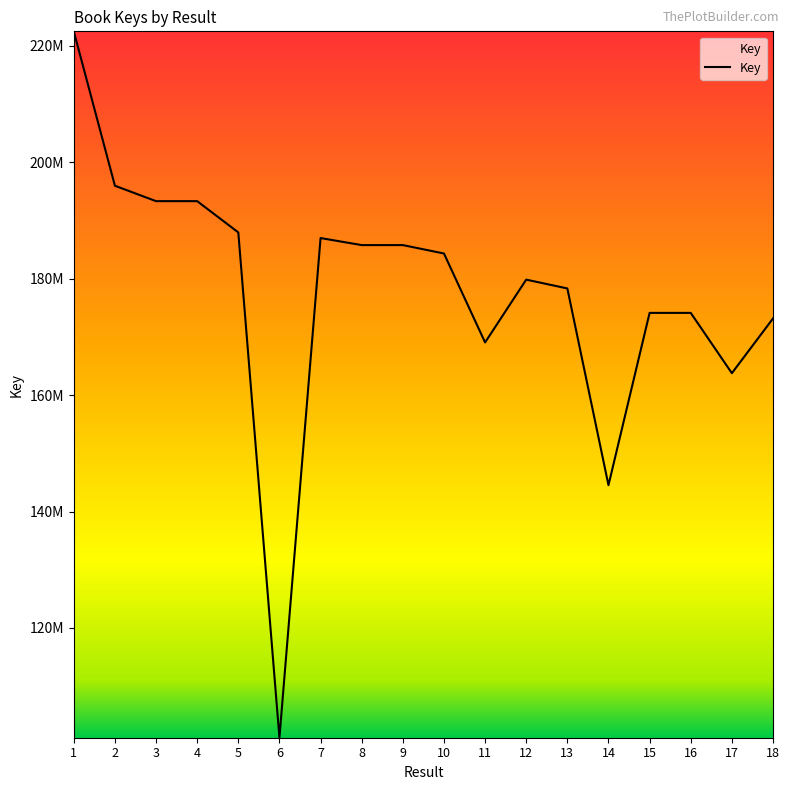

How many interior local peaks (higher than both neighbors) does the data have?

3